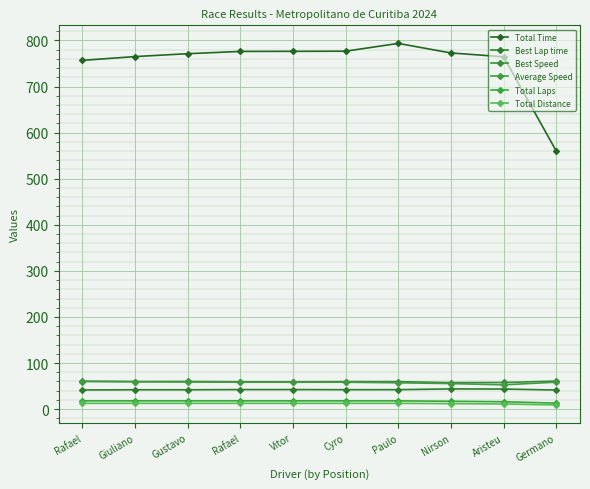

What is the total value across all series at Paulo?

983.2